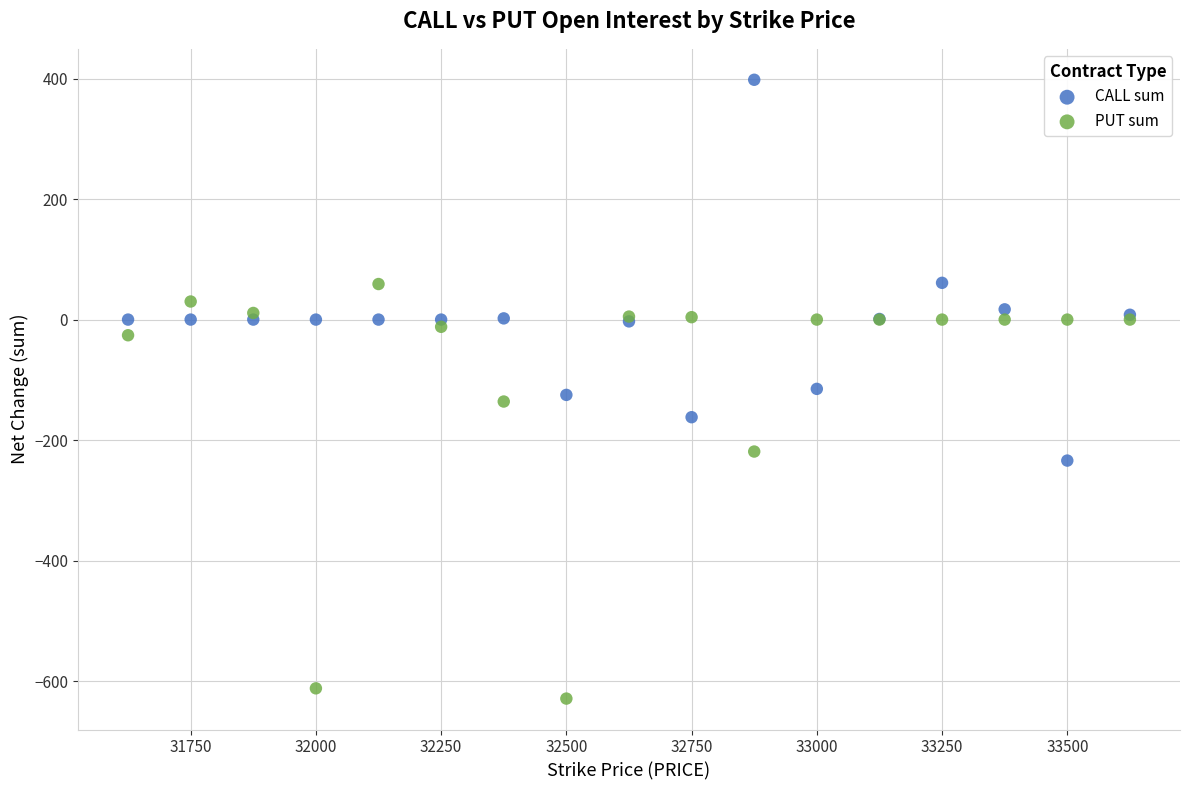

Which series contains the highest Y value?

CALL sum